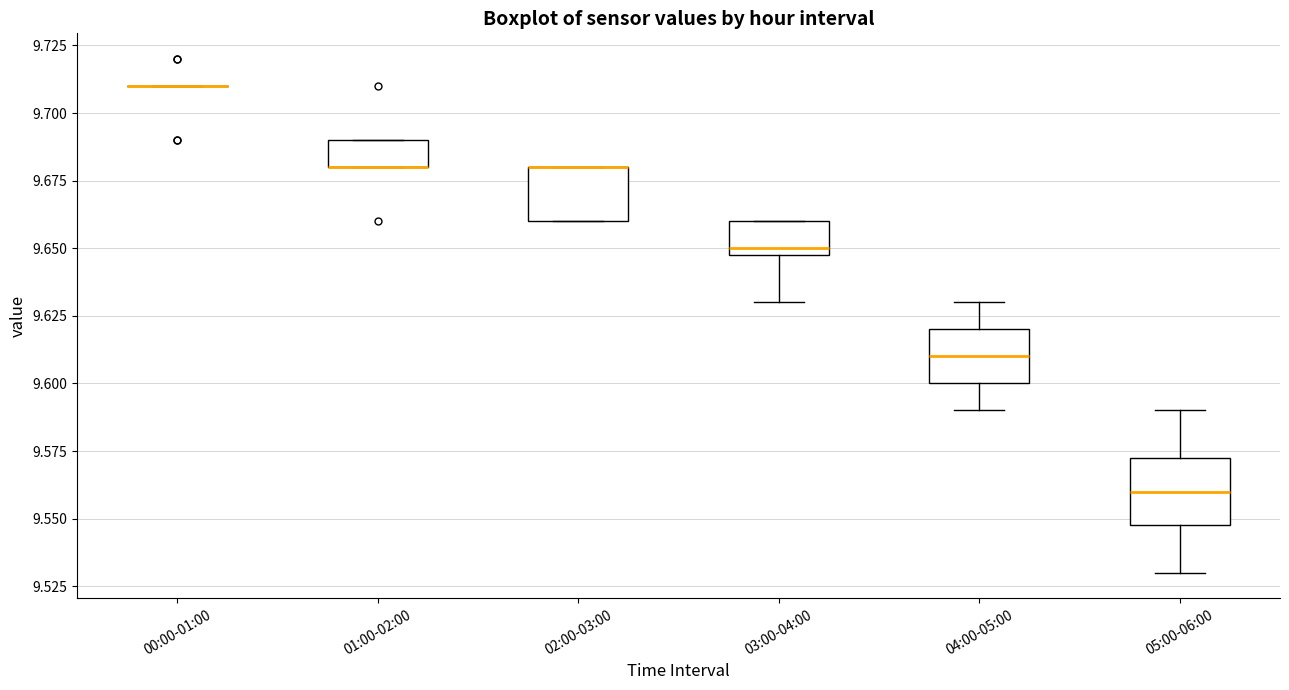

Which box is the tallest, from its lower edge to its upper edge?

05:00-06:00